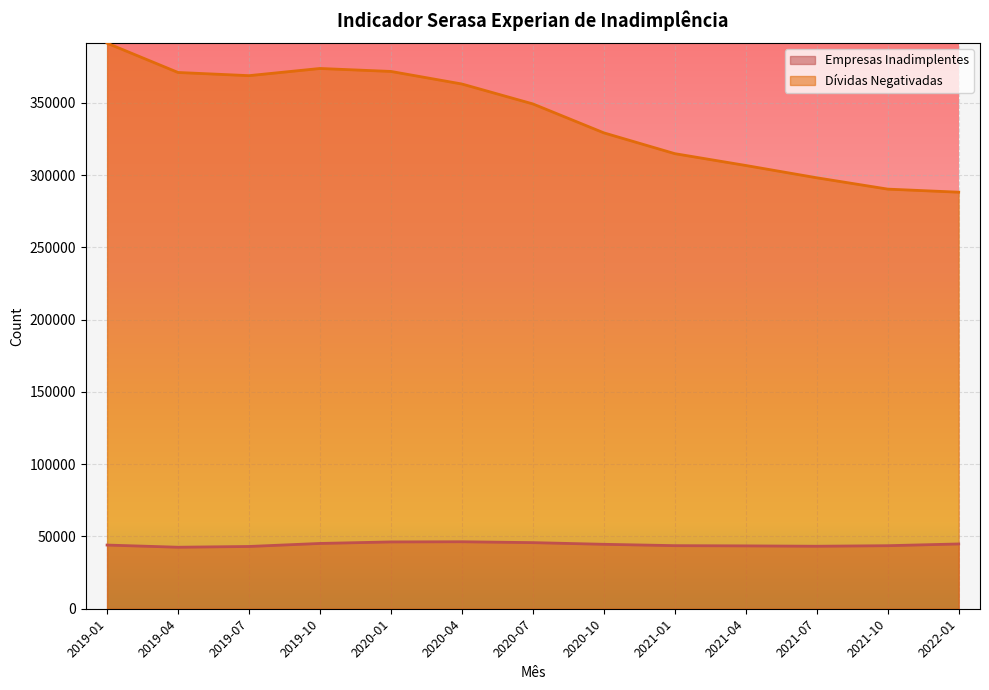

Is it true that Empresas Inadimplentes equals 43067 at 2019-07?

True